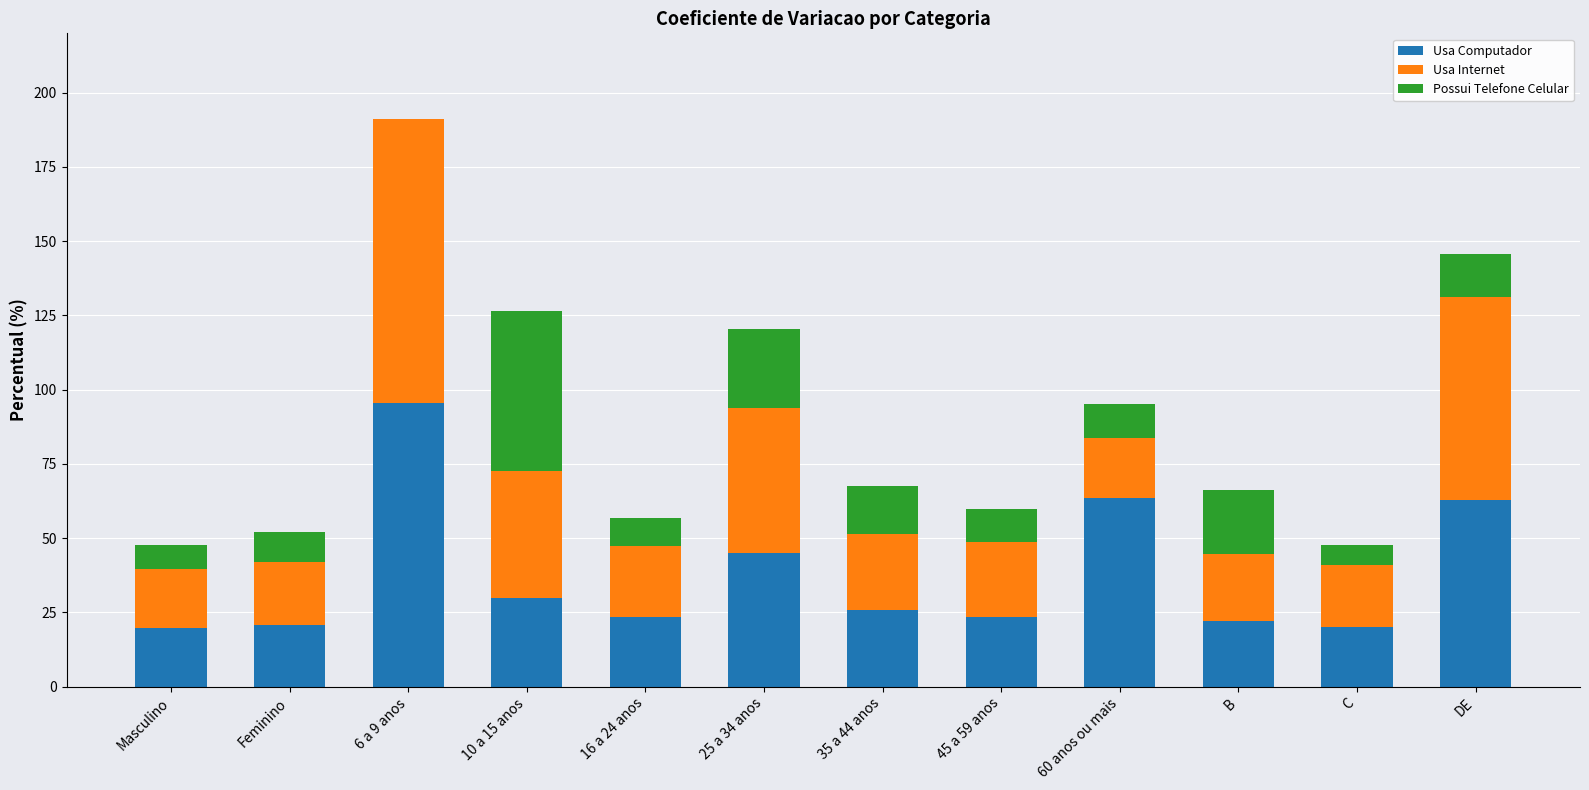

Is it true that Usa Computador equals 95.6 at 6 a 9 anos?

True